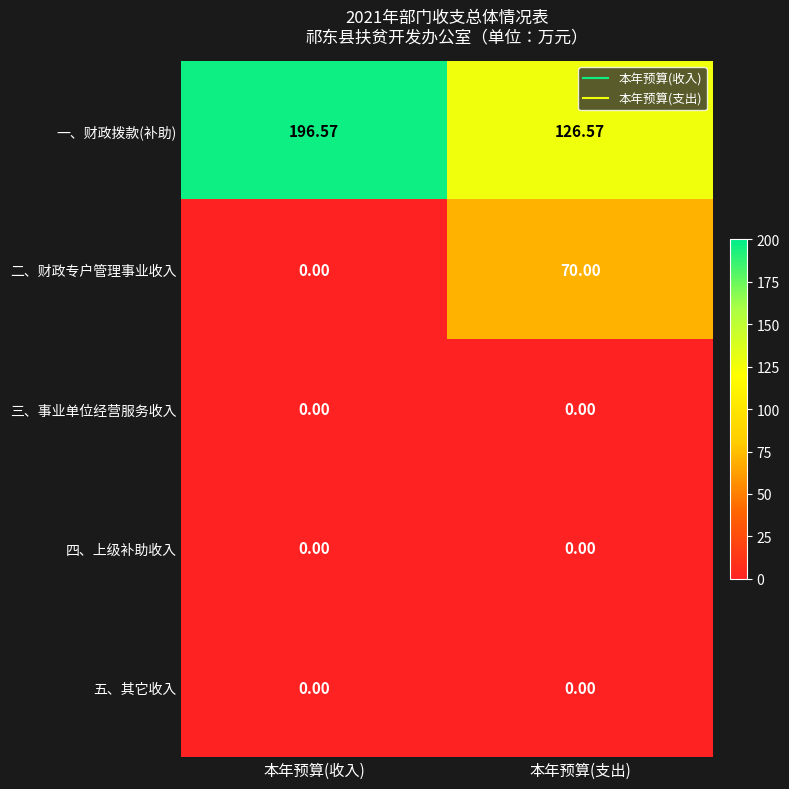

At which label does 一、财政拨款(补助) reach its peak?

本年预算(收入)